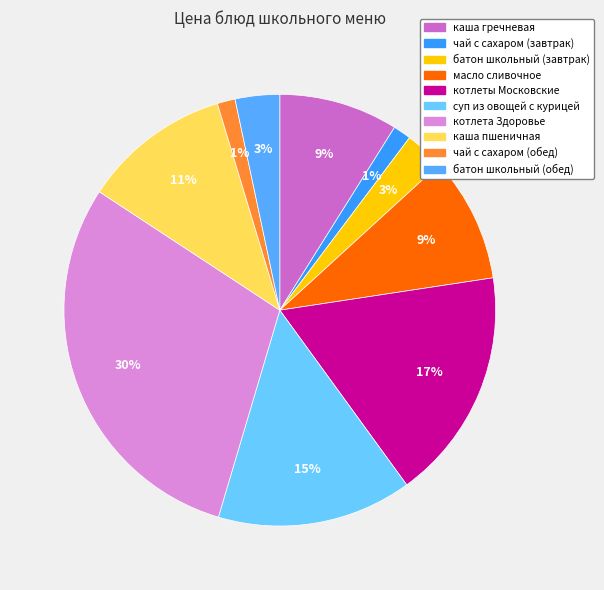

Combined, do батон школьный (завтрак) and каша гречневая account for over 50%?

No